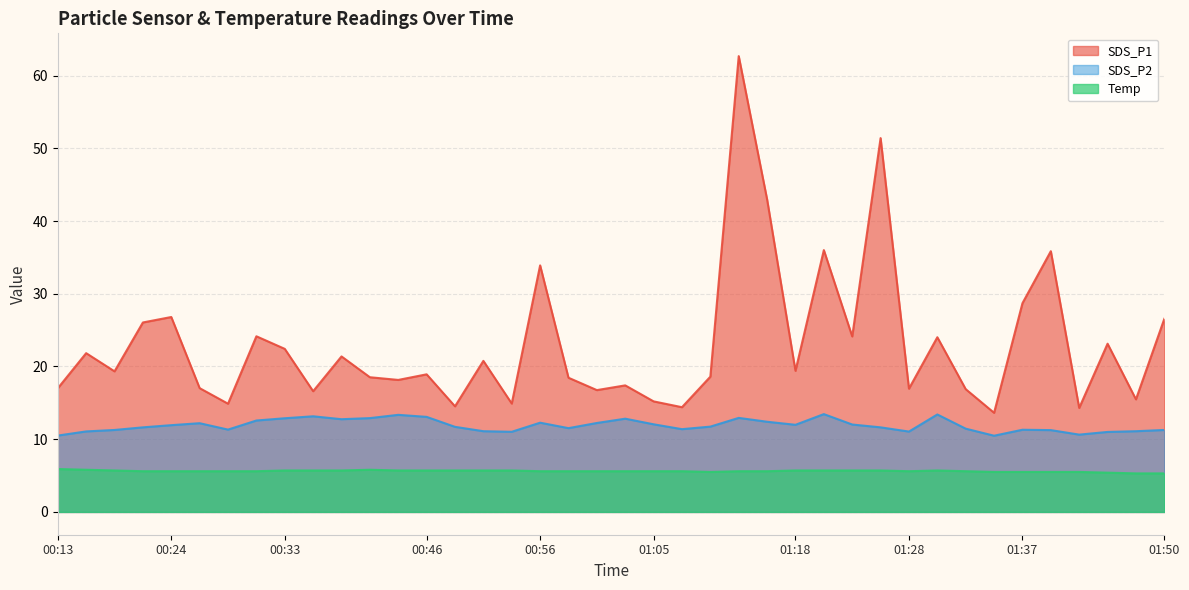

What is the difference between the highest and lowest values at 00:46?

13.2